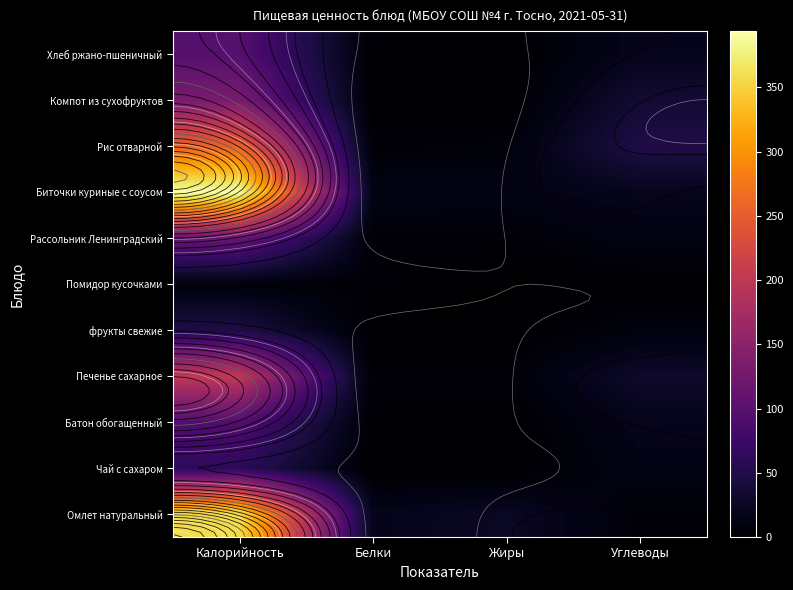

What value does the Компот из сухофруктов series have at Белки?

0.6